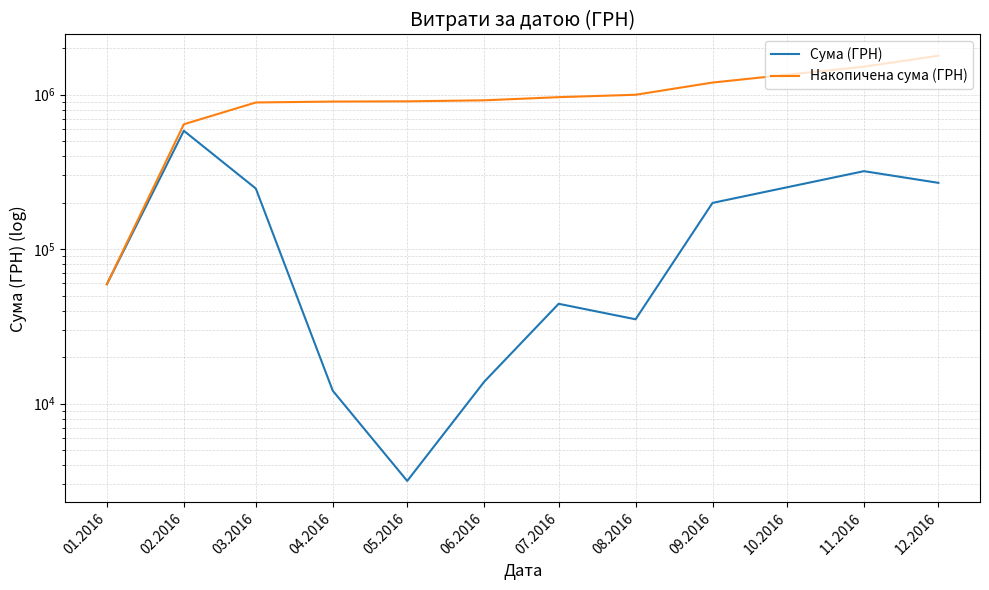

Which series has the largest total across all categories?

Накопичена сума (ГРН)